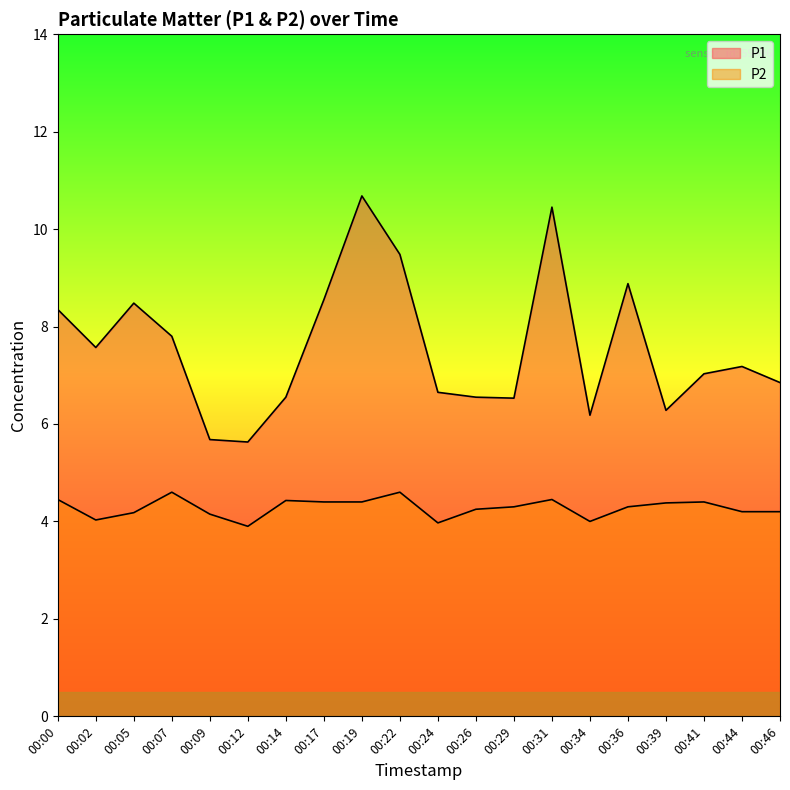

Does the chart display data point markers on the line(s)?

No